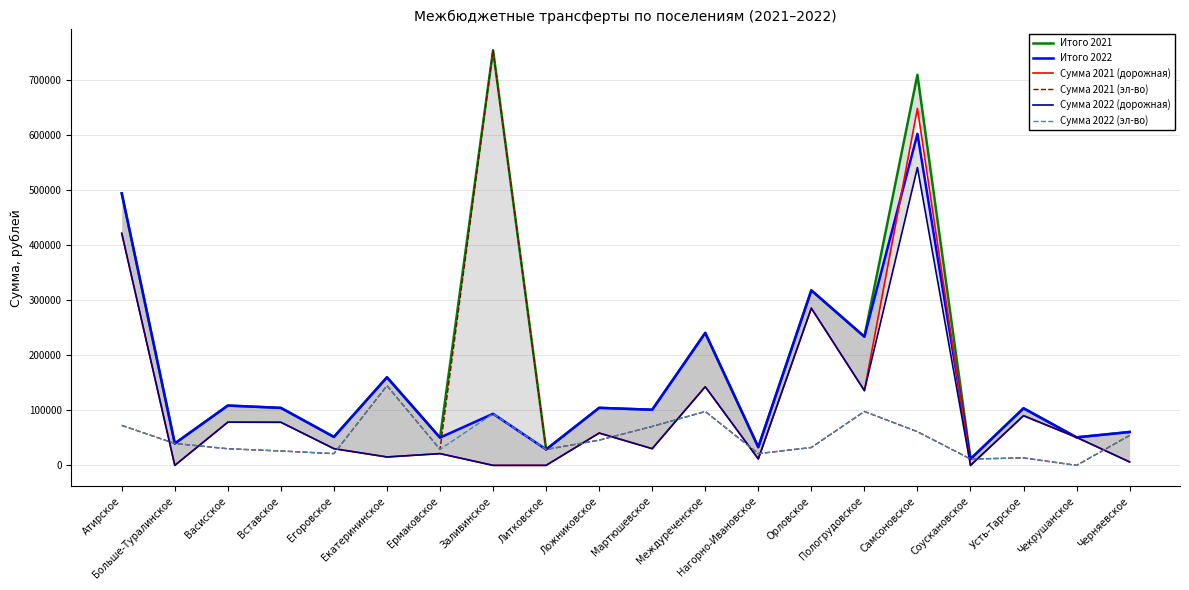

In Сумма 2021 (эл-во), how many points are higher than both neighbors (excluding endpoints)?

5